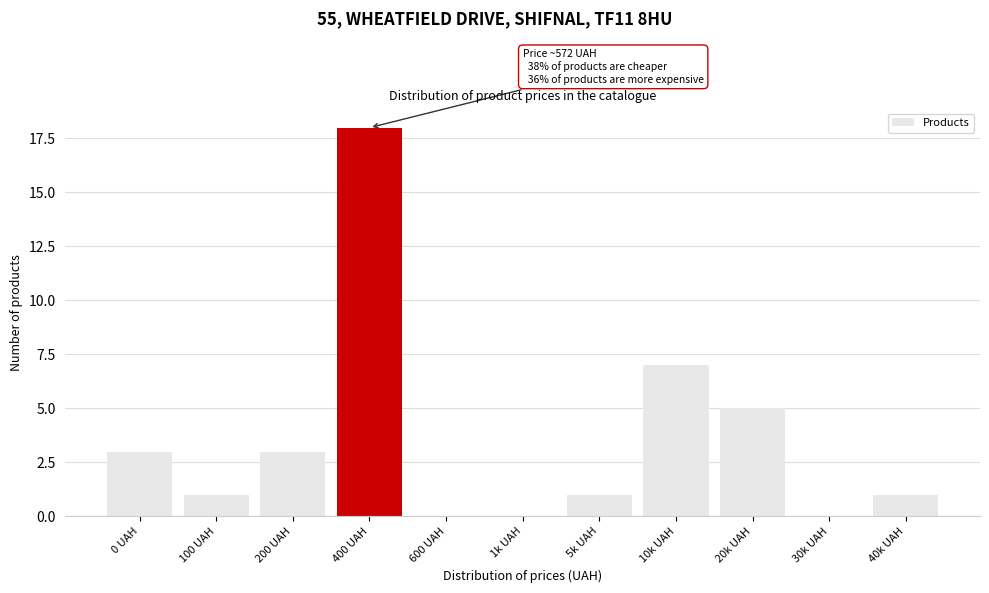

Reading left to right, transcribe all the data shown in this chart.

0 UAH=3	100 UAH=1	200 UAH=3	400 UAH=18	600 UAH=0	1k UAH=0	5k UAH=1	10k UAH=7	20k UAH=5	30k UAH=0	40k UAH=1